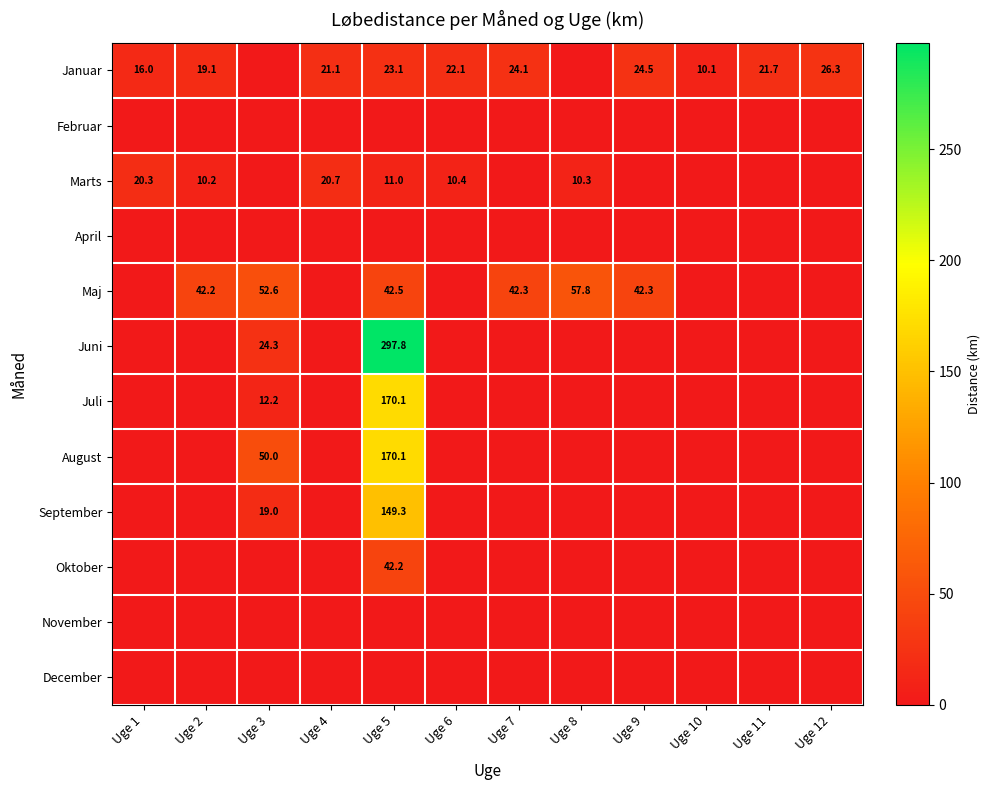

The Januar series shows 37.3 at Uge 6. True or false?

False